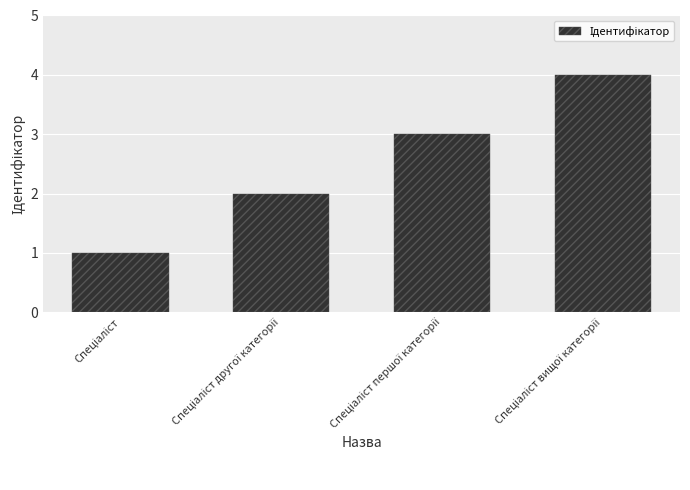

What is the maximum value shown in the chart?

4